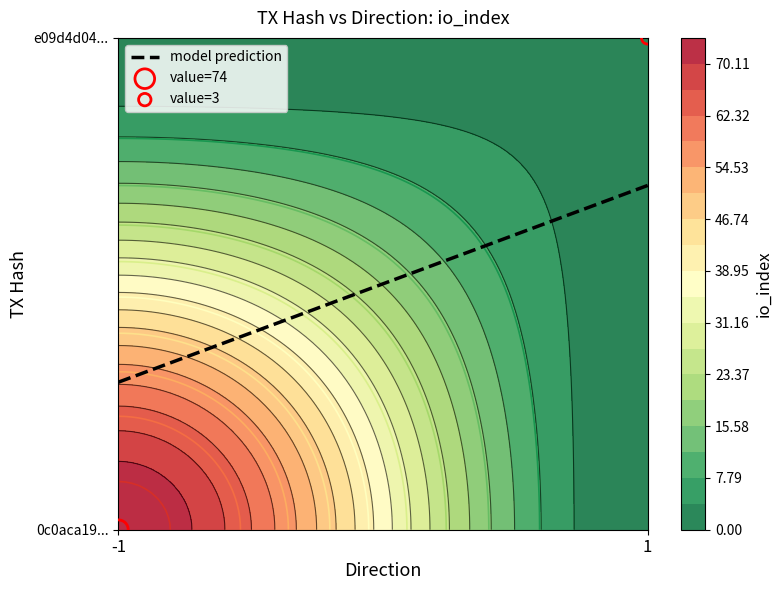

Count the number of categories in the chart.

2